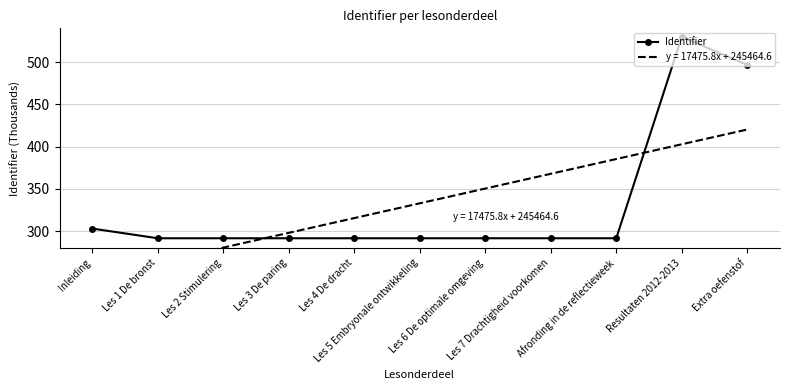

How many data points are less than 291475?

5